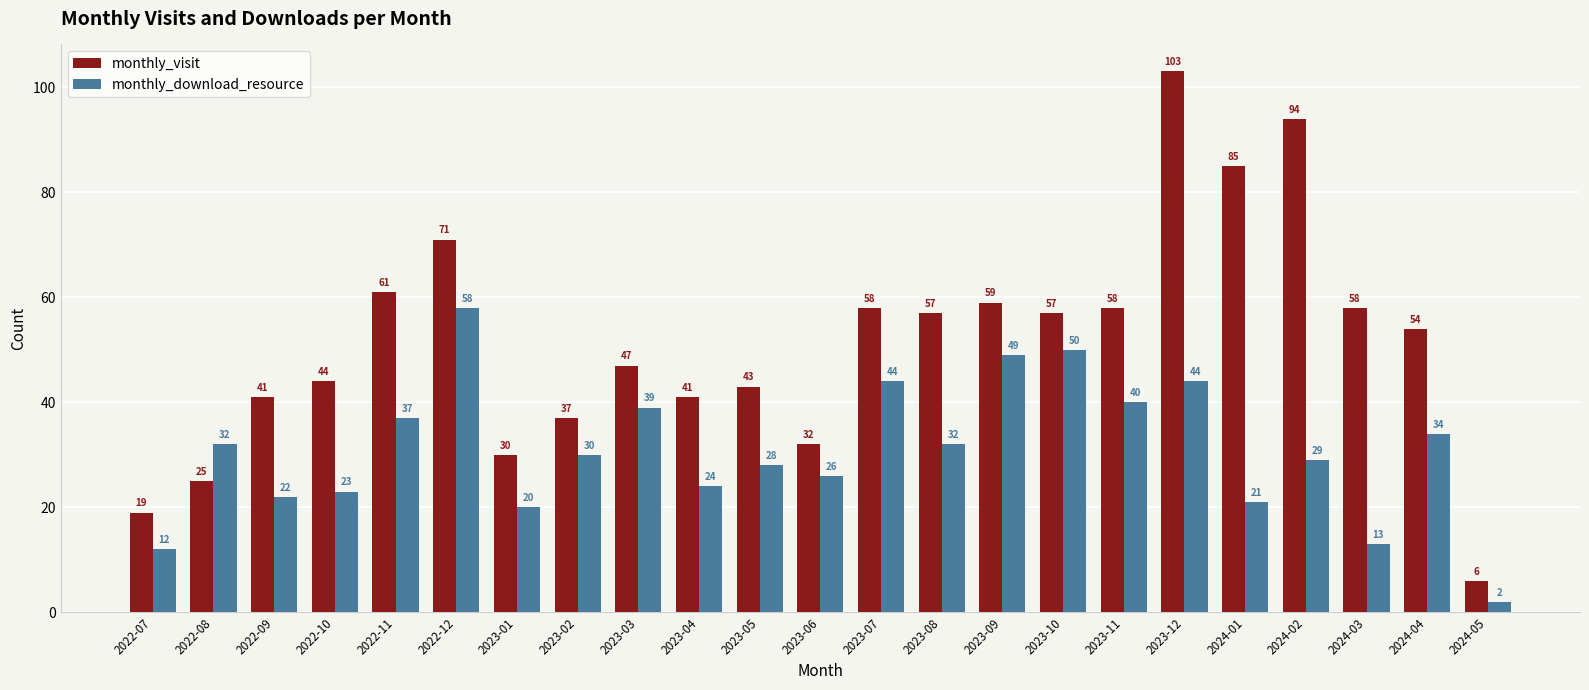

What is the difference between the second highest and minimum values in the monthly_download_resource series?

48